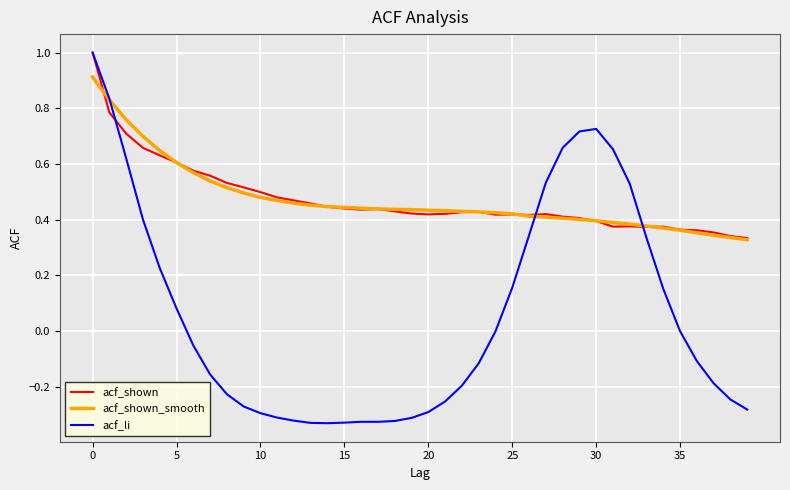

Which series has the widest spread of values?

acf_li